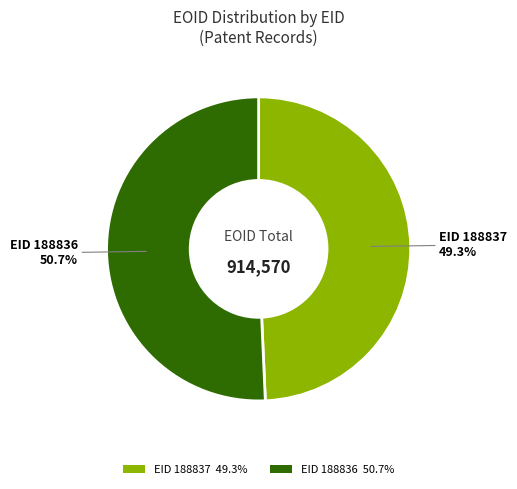

What is the largest slice in the pie chart?

EID 188836 50.7%